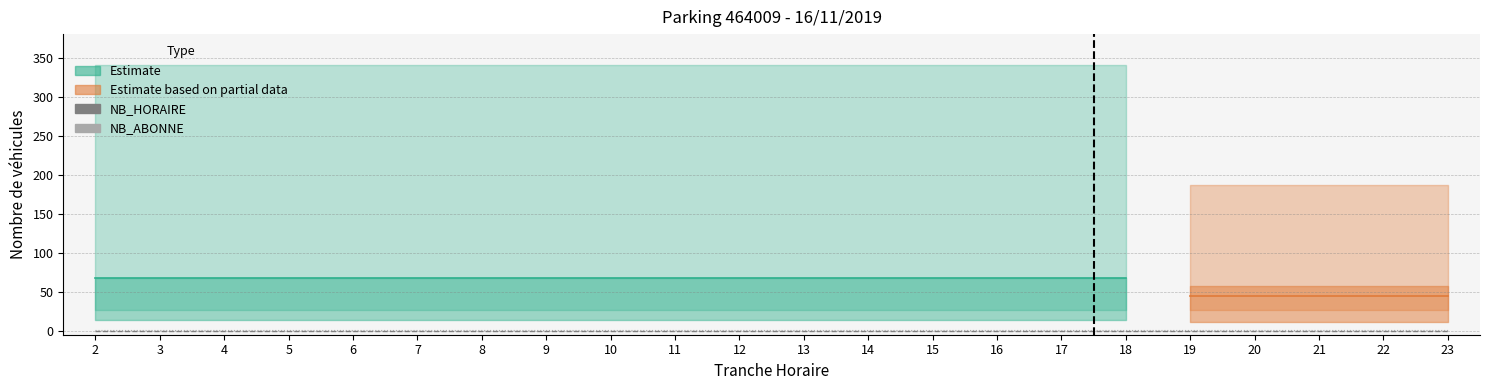

What is the average value of the NB_ABONNE series?

0.5